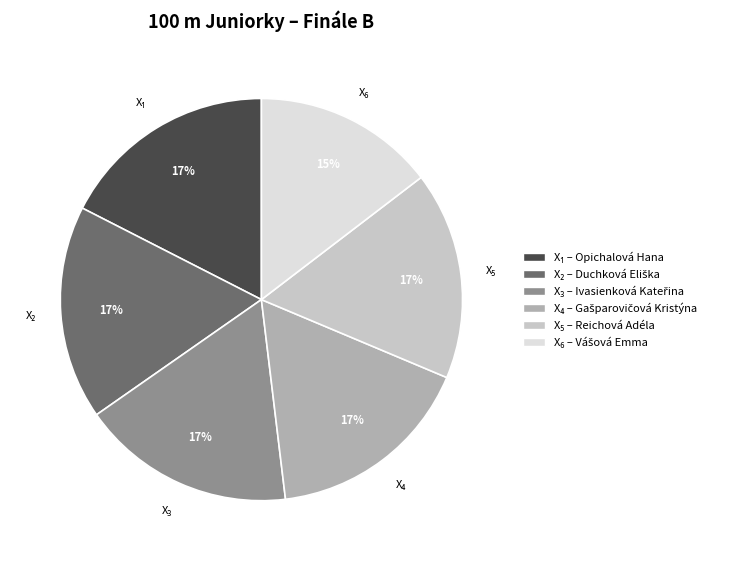

Is there any slice that represents more than half of the pie?

No